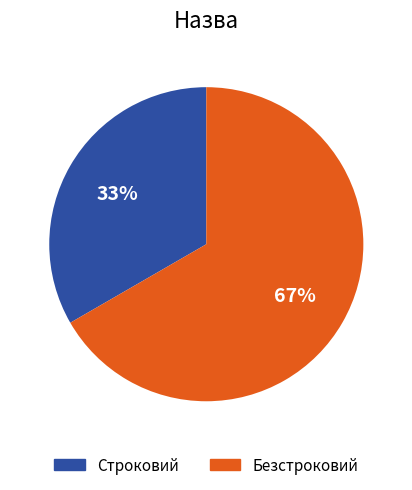

What is the largest slice in the pie chart?

Безстроковий